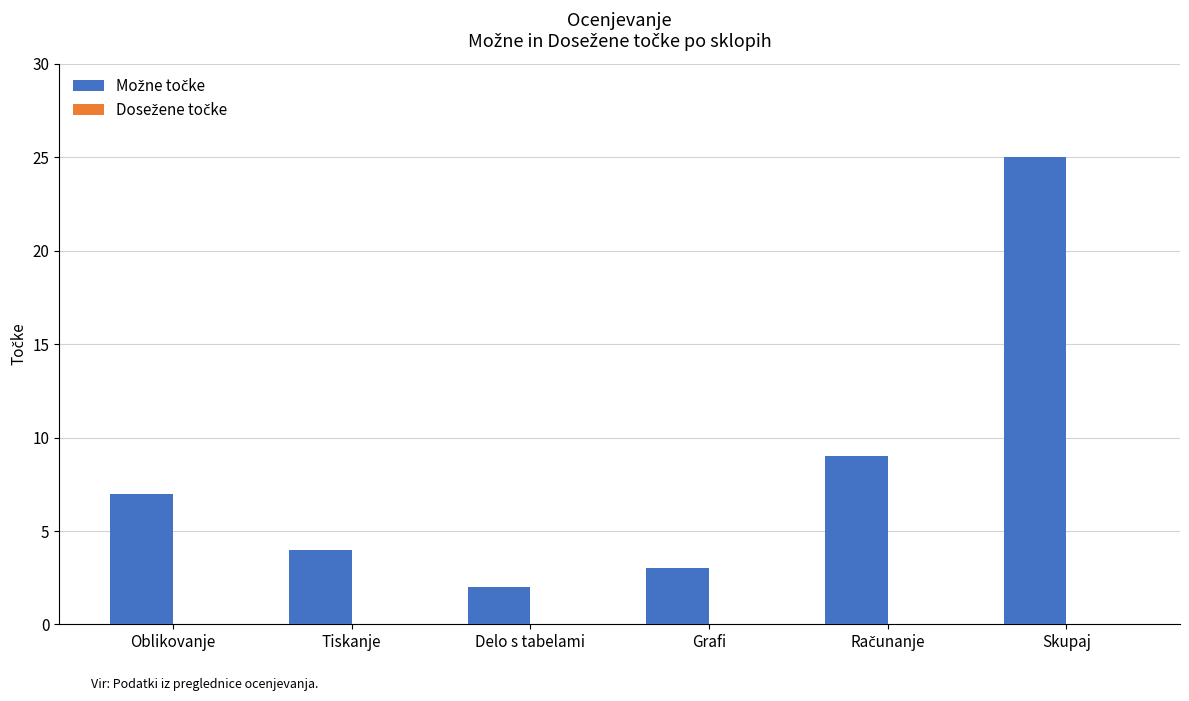

At which category does the chart reach its minimum across all series?

Delo s tabelami